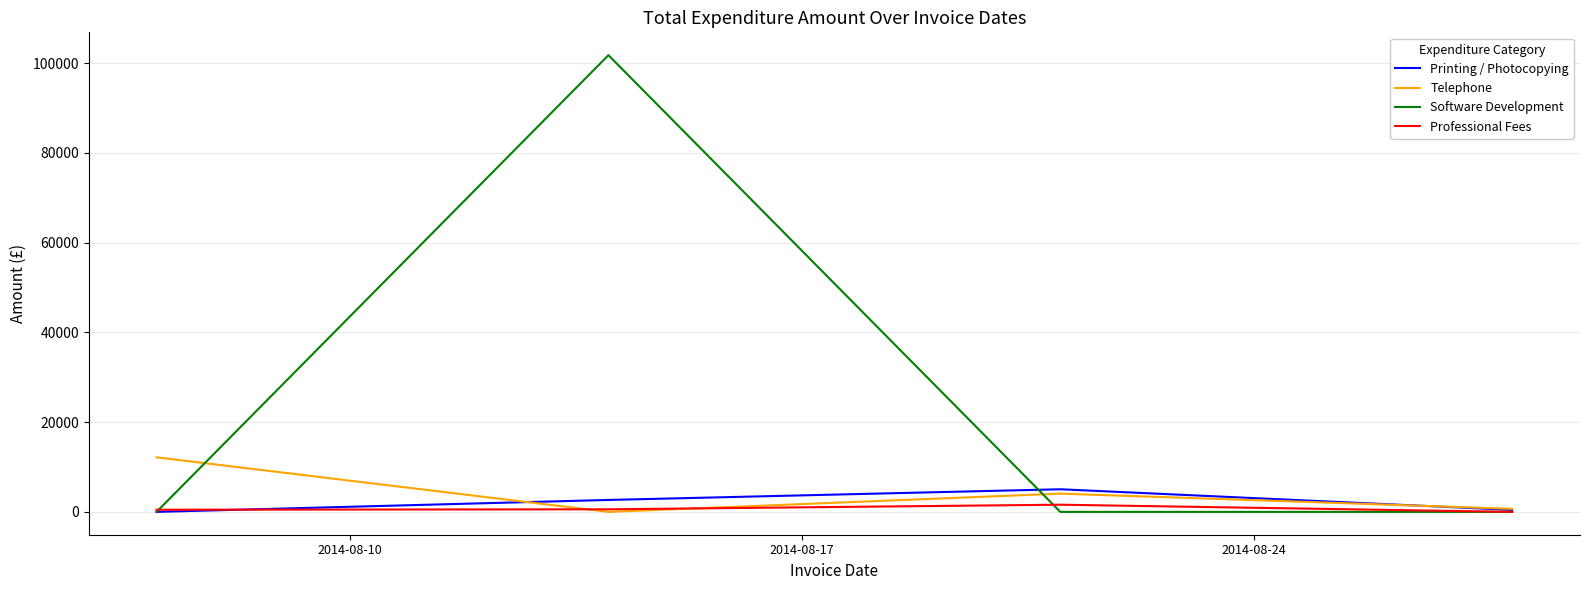

How many categories are shown in the chart?

4